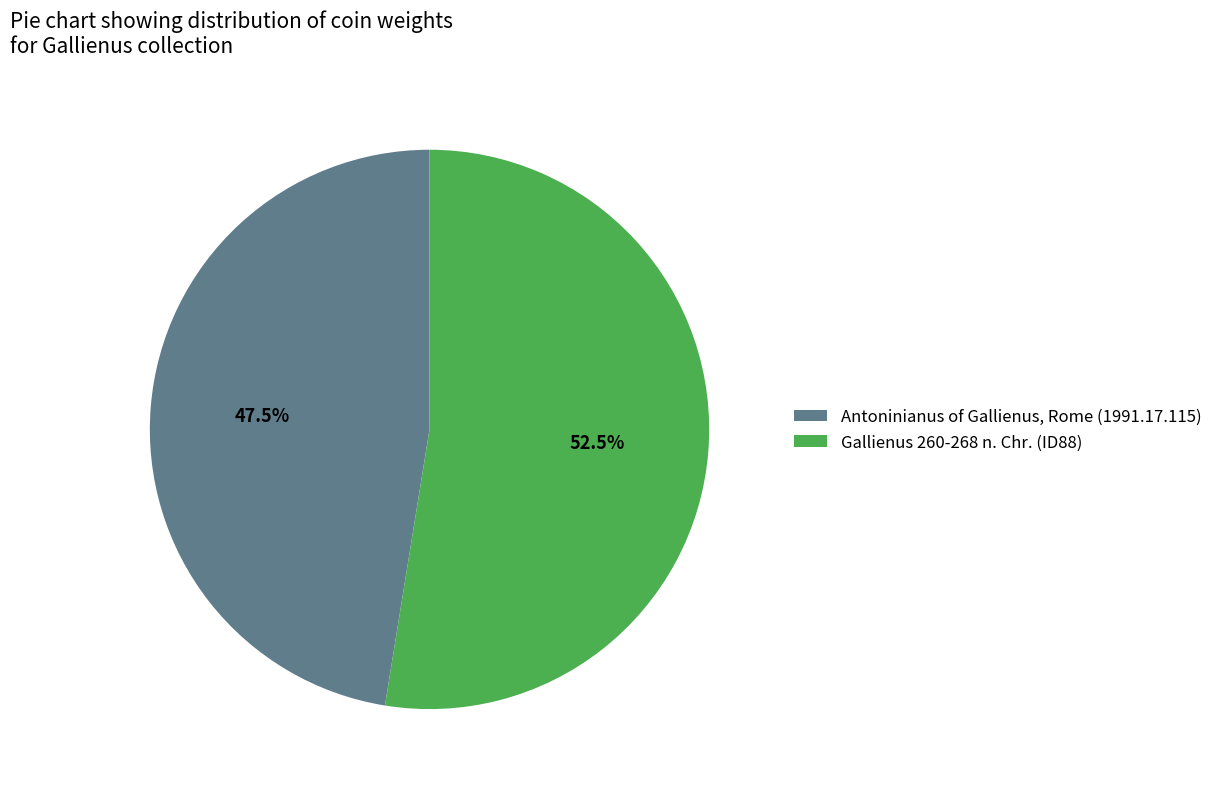

What percentage do Gallienus 260-268 n. Chr. (ID88) and Antoninianus of Gallienus, Rome (1991.17.115) together represent?

100.0%